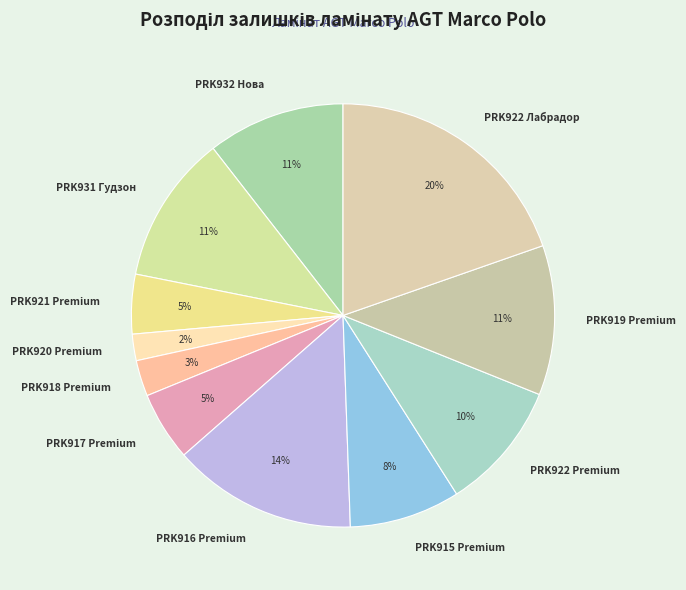

What is the smallest slice in the pie chart?

PRK920 Premium